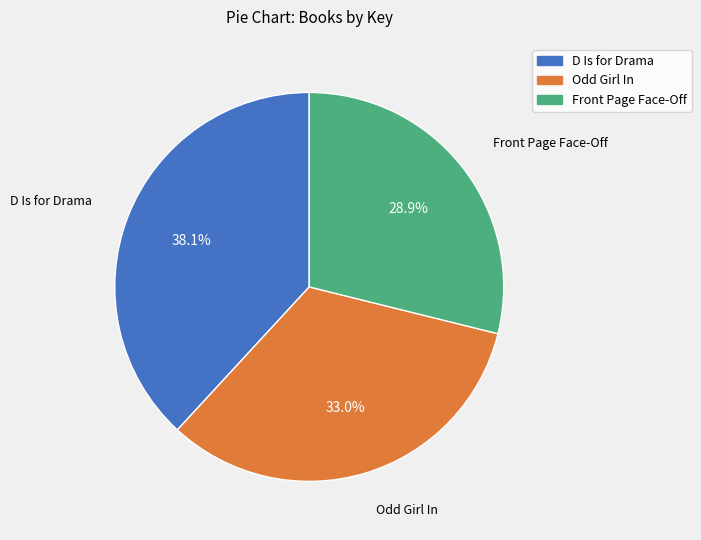

True or false: D Is for Drama accounts for 45% of the total.

False